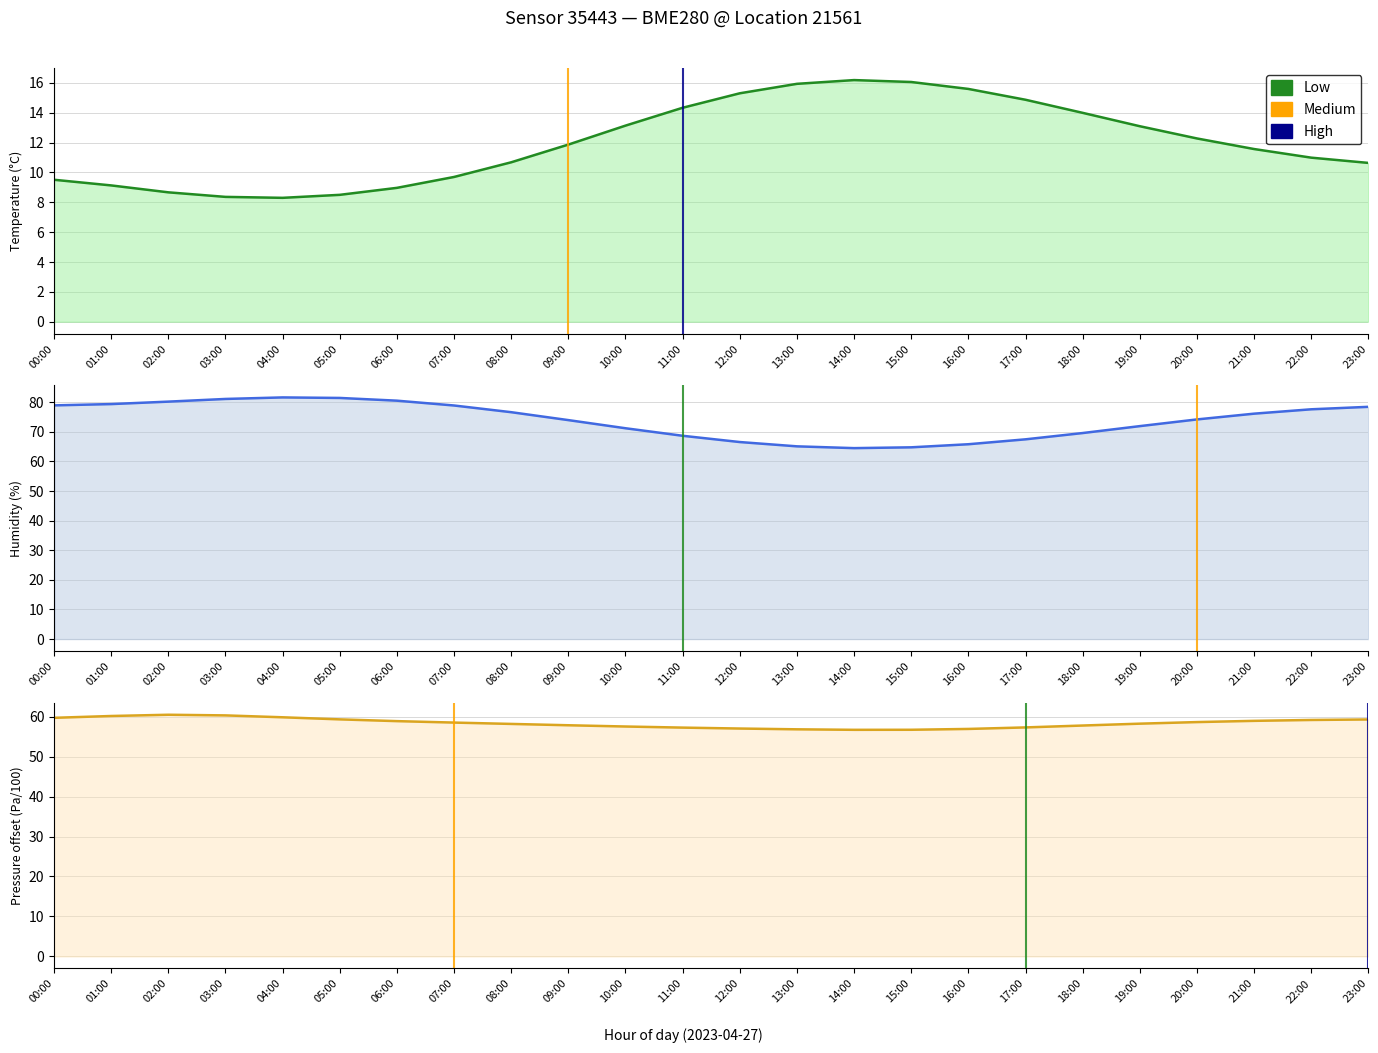

True or false: temperature and humidity intersect in this chart.

False